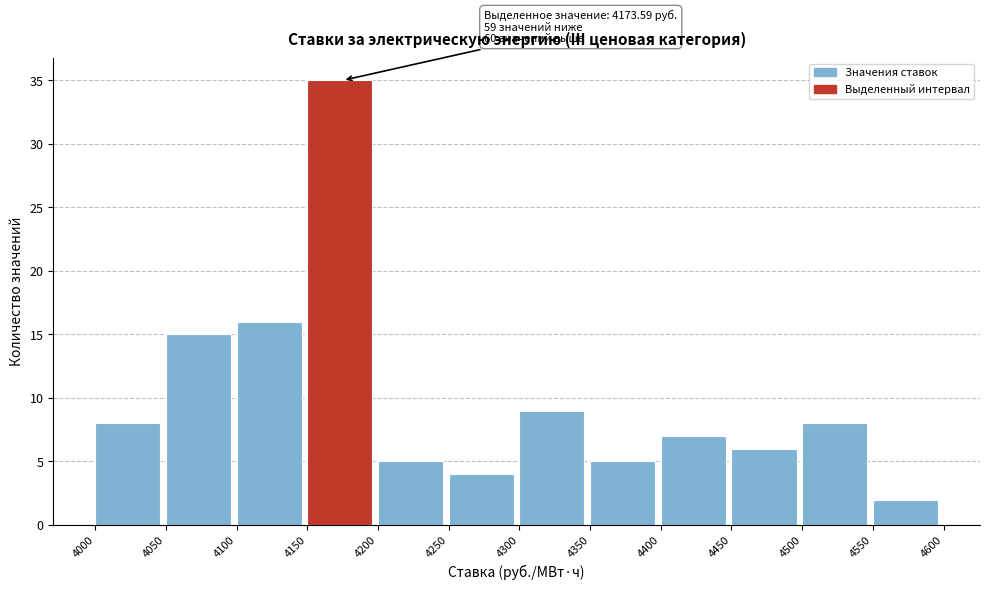

Which range on the x-axis has the tallest bar?

4150 to 4200